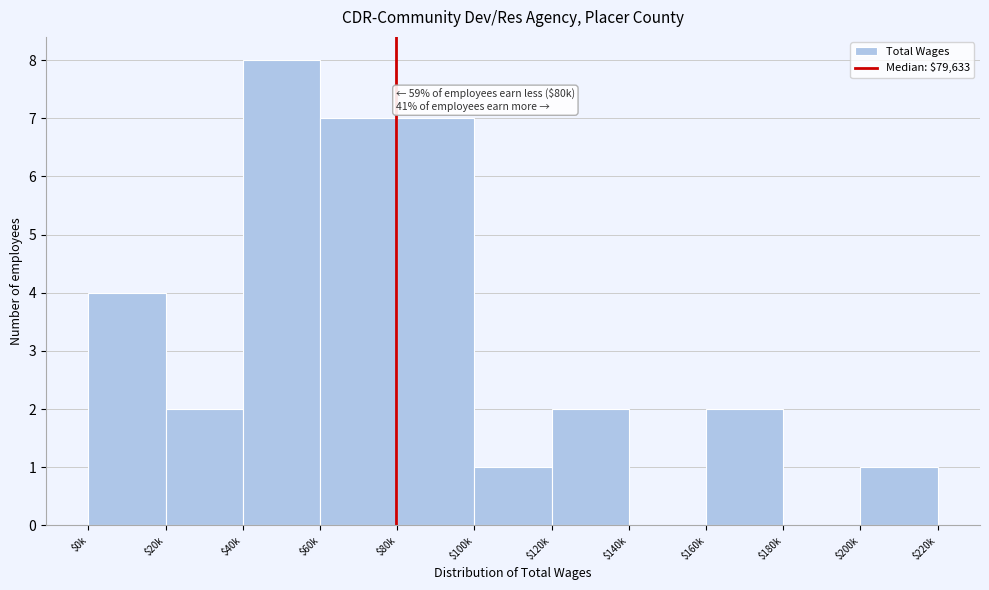

True or false: the data shows 4 at $0k.

True